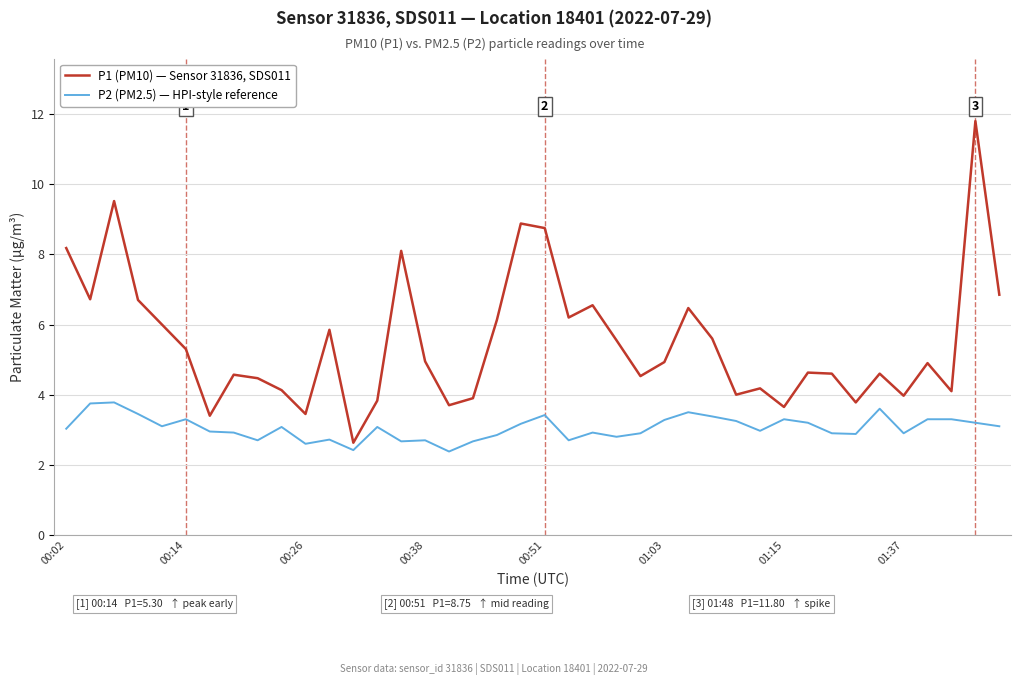

What is the lowest value of the P1 (PM10) — Sensor 31836, SDS011 series?

2.6